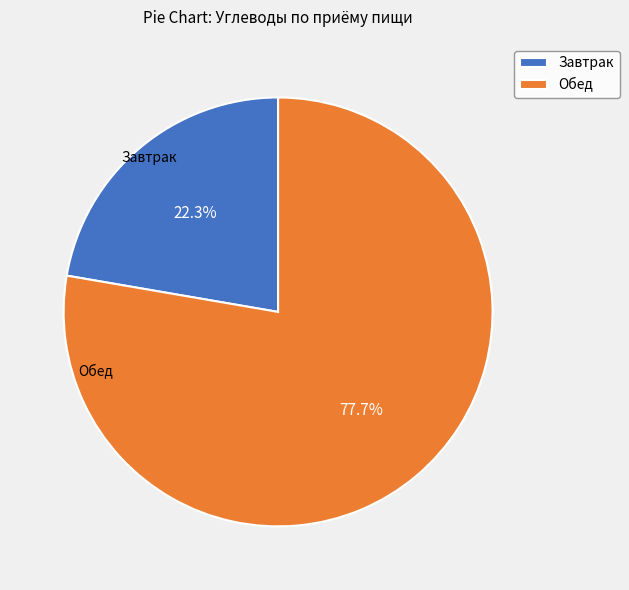

What is the total percentage of Обед and Завтрак?

100.0%